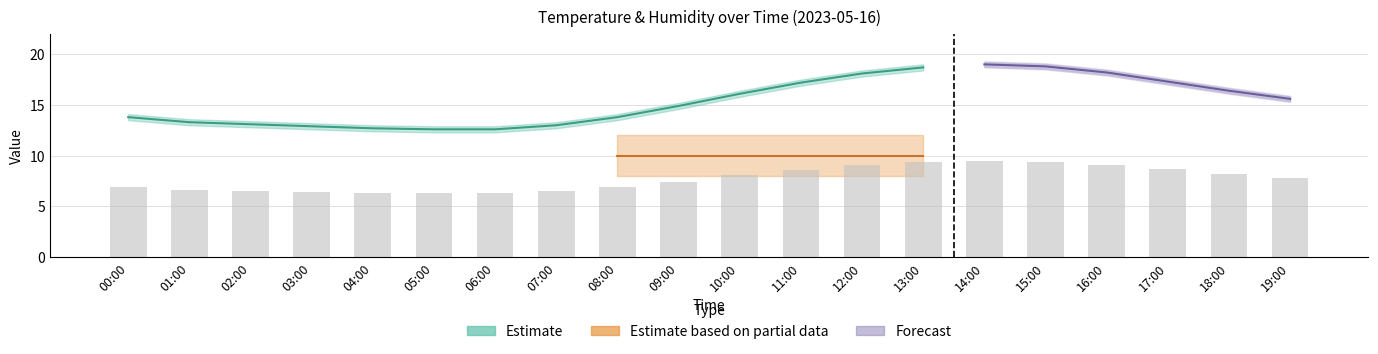

Is it true that humidity_lower equals 0.5 at 01:00?

False